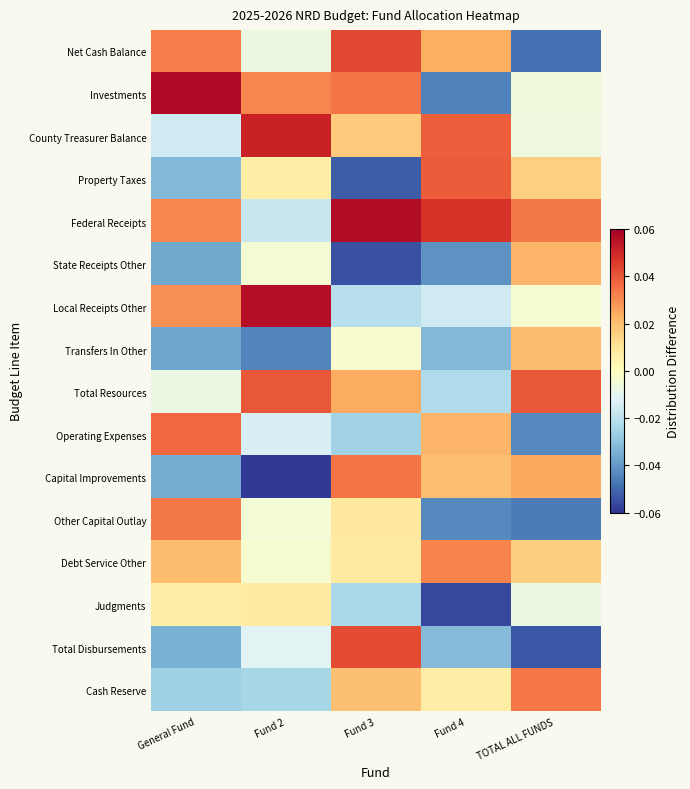

Between Fund 2 and Fund 3, which series saw the biggest shift?

Capital Improvements